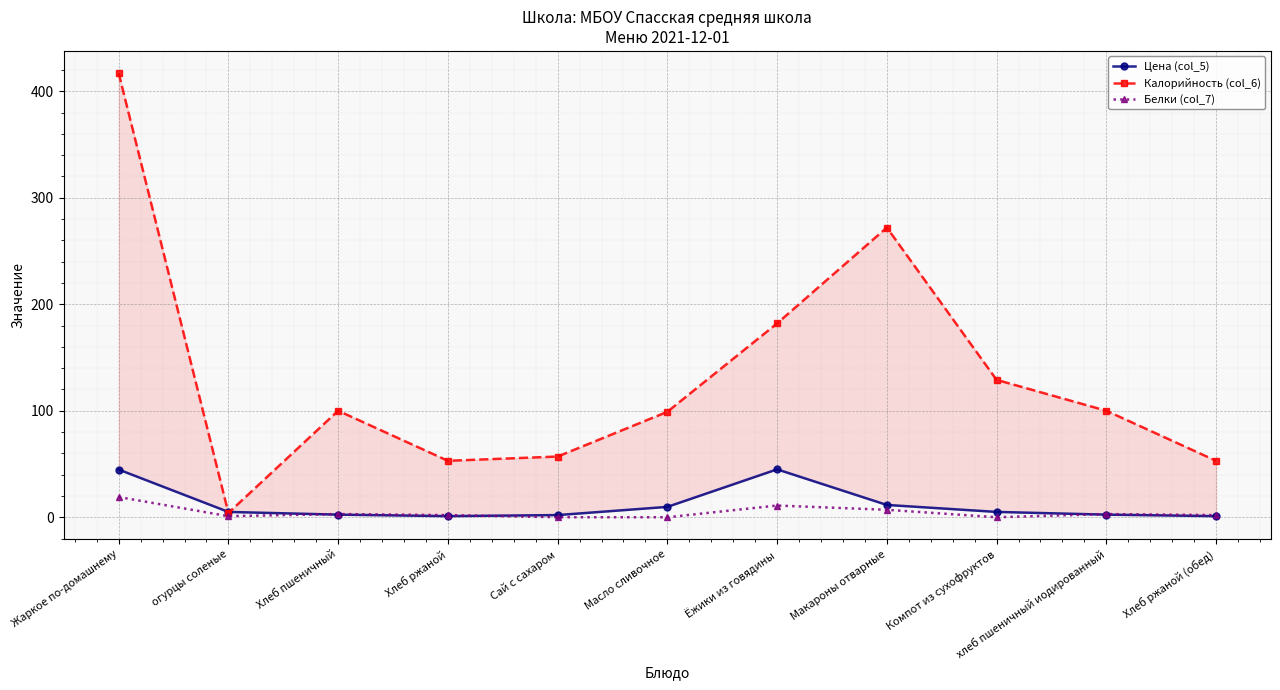

After their last crossing, which series has the higher values: Калорийность (col_6) or Цена (col_5)?

Калорийность (col_6)